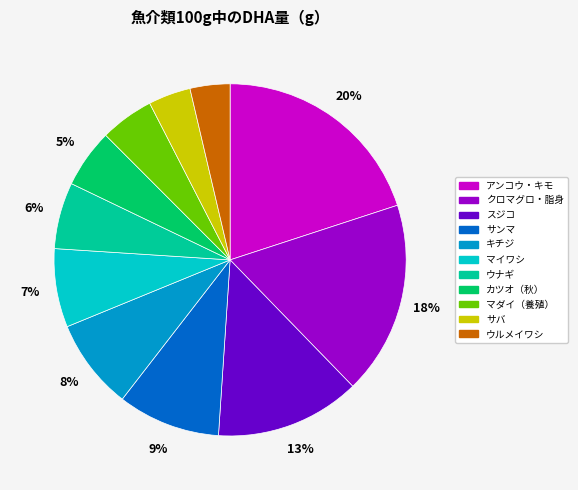

To the nearest percent, what is the average slice percentage?

9%